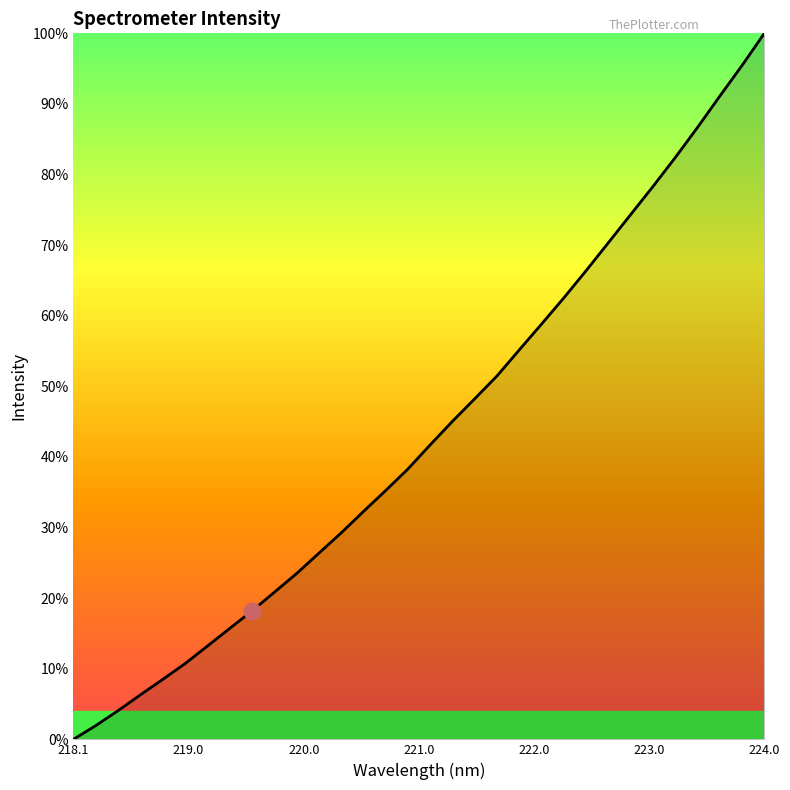

Is this an area chart (filled region under the line)?

Yes